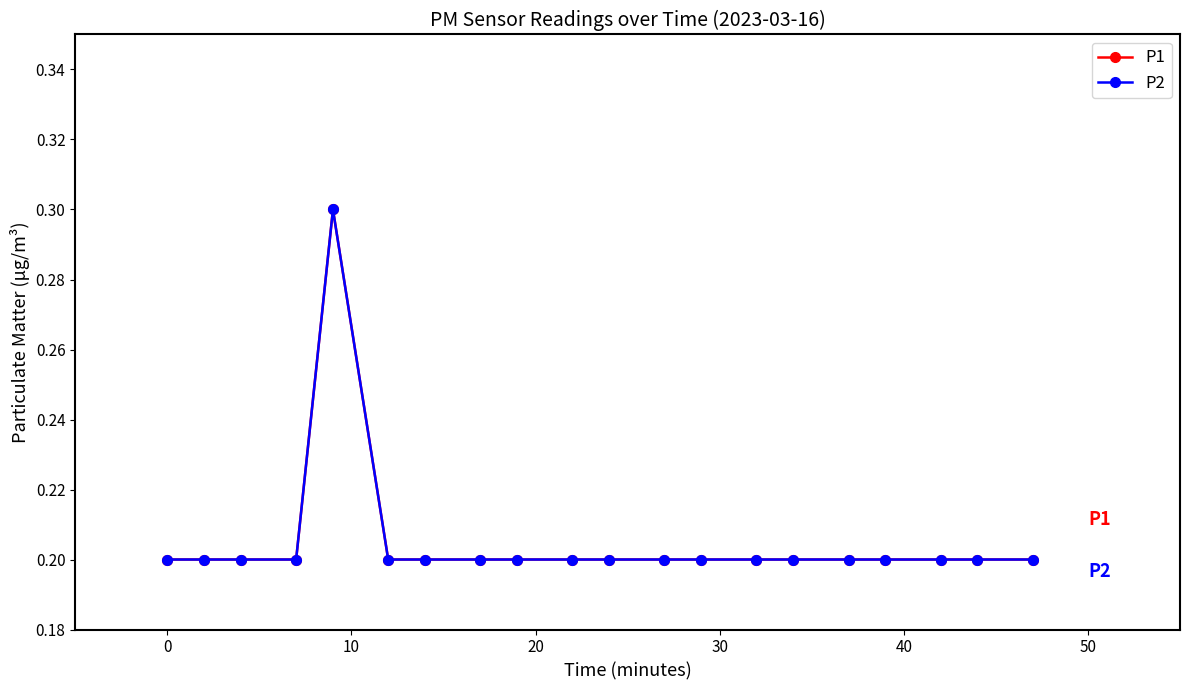

True or false: P1 and P2 cross at least once.

False